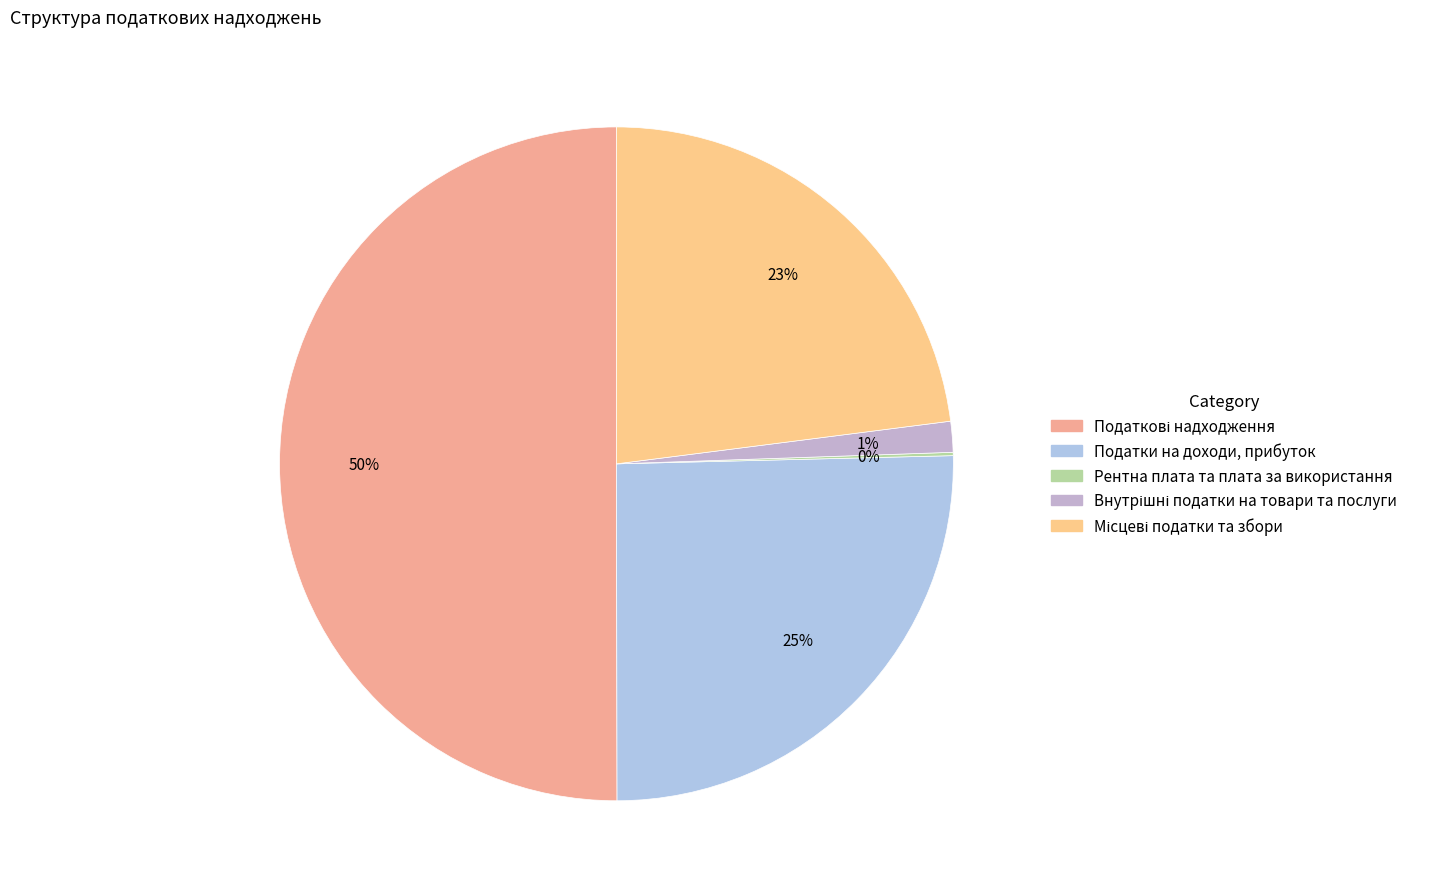

What is the change in value from Податки на доходи, прибуток to Внутрішні податки на товари та послуги?

-18754118